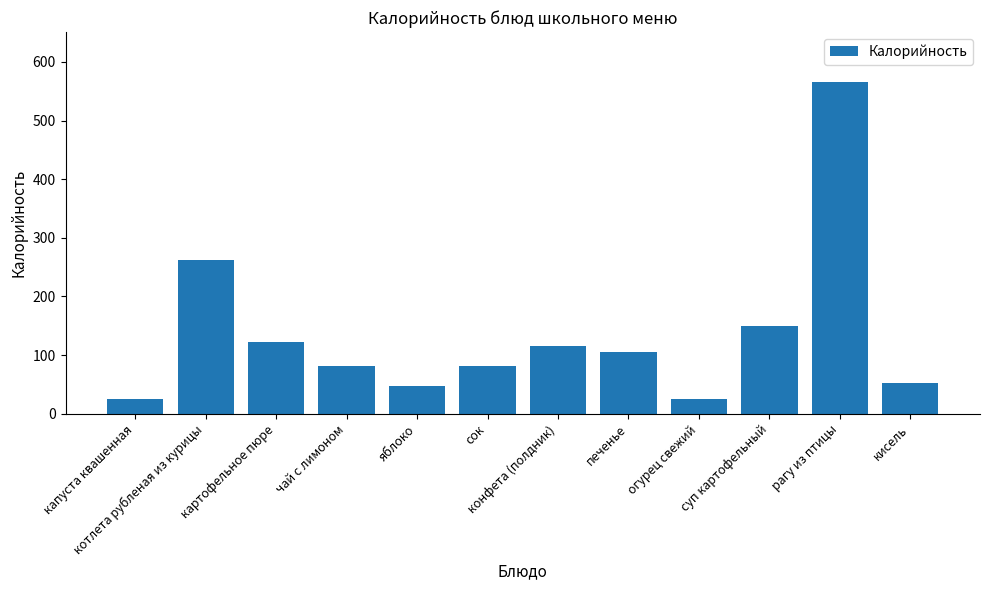

What is the sum of all values?

1634.3